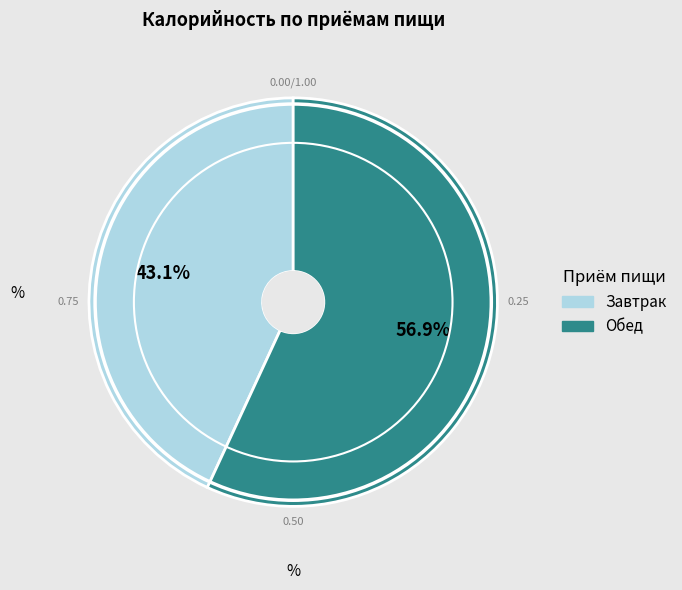

To the nearest percent, what is the difference between the largest and smallest slice percentages?

14%